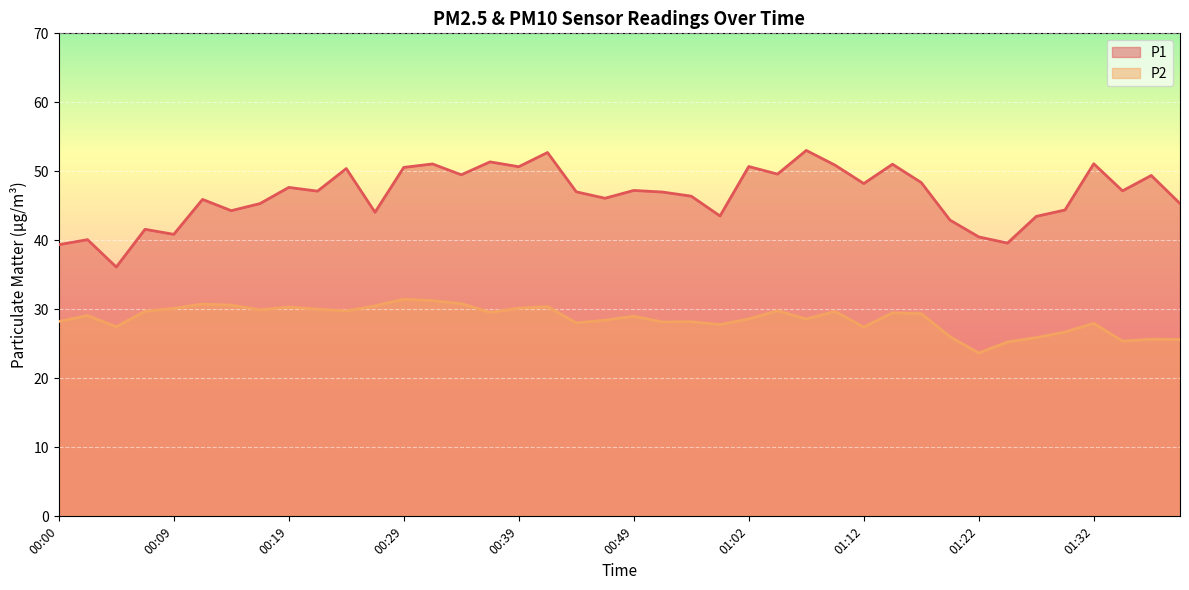

Reading left to right, extract all data points from this chart.

P1: 39.4	40.1	36.1	41.6	40.9	45.9	44.3	45.3	47.7	47.1	50.4	44.1	50.6	51.1	49.5	51.4	50.7	52.7	47.0	46.1	47.2	47.0	46.4	43.5	50.7	49.6	53.0	50.9	48.2	51.0	48.4	42.9	40.5	39.6	43.5	44.4	51.1	47.2	49.4	45.3
P2: 28.2	29.1	27.5	29.7	30.1	30.8	30.6	29.9	30.3	30.0	29.8	30.5	31.5	31.3	30.8	29.6	30.2	30.4	28.0	28.4	29.0	28.2	28.2	27.8	28.6	29.8	28.6	29.7	27.4	29.5	29.4	26.0	23.7	25.3	25.9	26.7	28.0	25.4	25.7	25.6